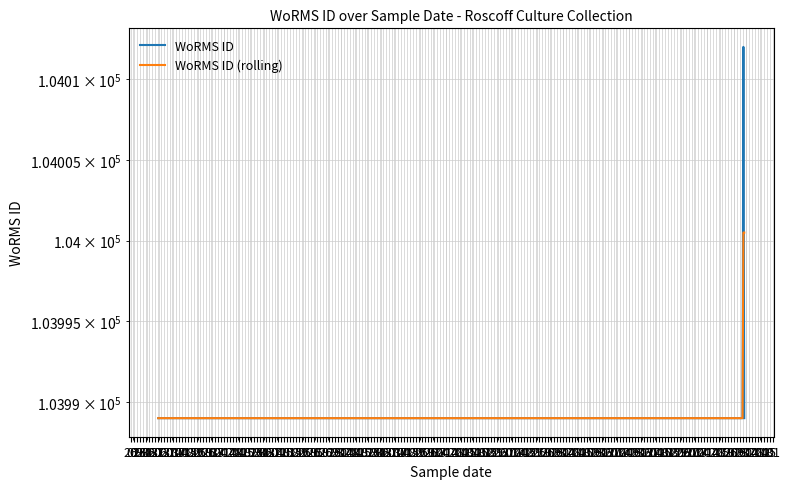

At which category is the sum across all series the highest?

09